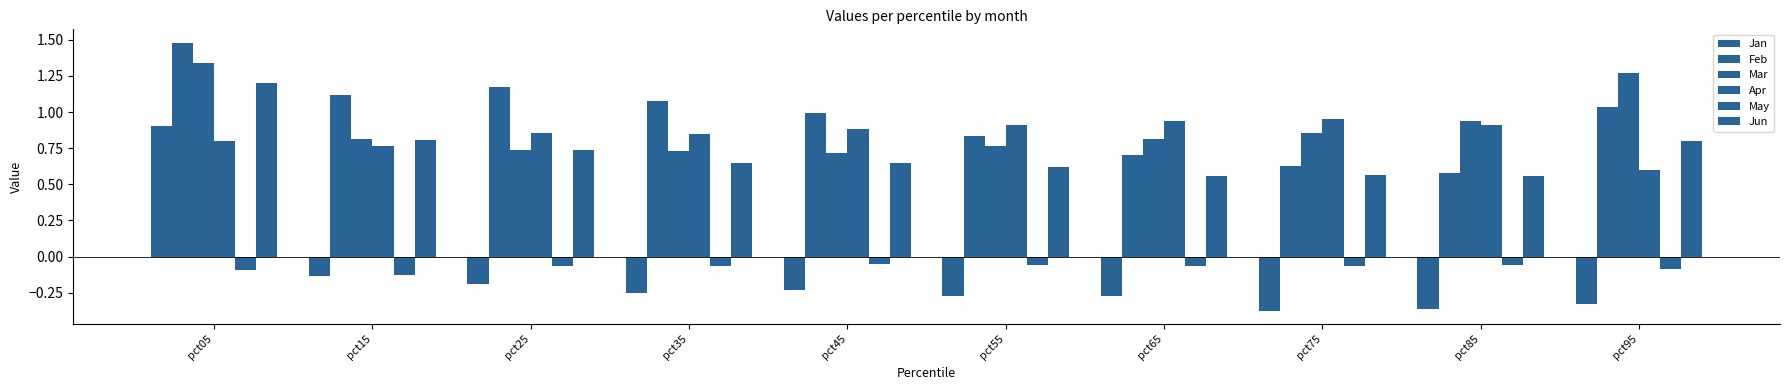

List the labels in order of Jun value, largest first.

pct05, pct15, pct95, pct25, pct45, pct35, pct55, pct75, pct65, pct85